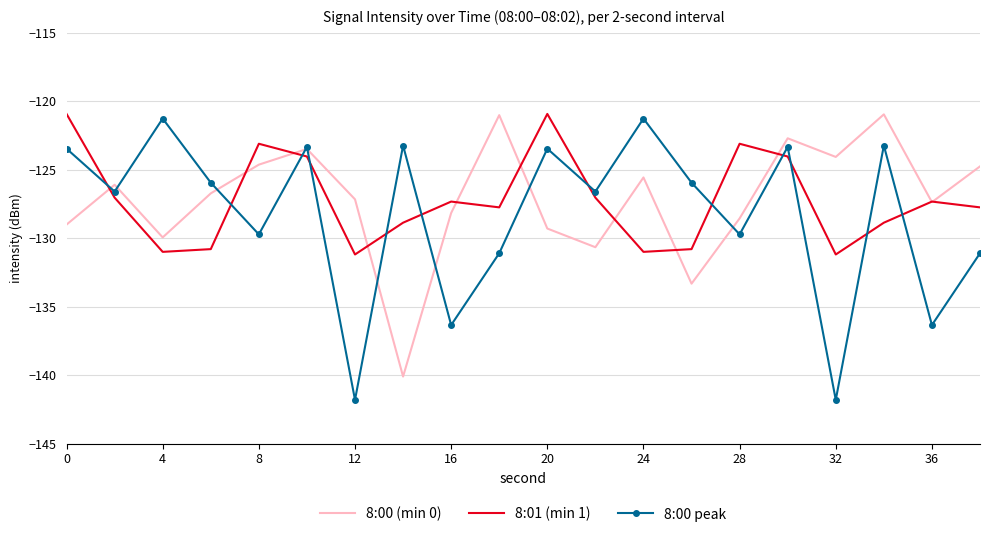

What is the maximum value shown in the chart?

-120.9